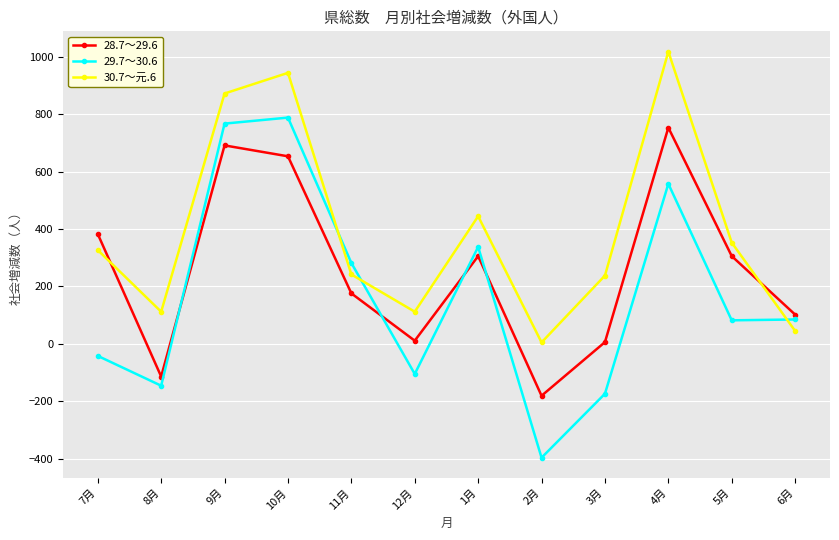

What is the label of the 1st point from the left?

7月